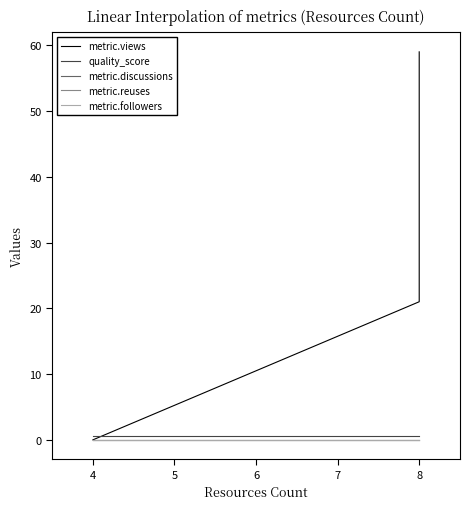

List the series in order of their peak value, highest first.

metric.views, quality_score, metric.discussions, metric.reuses, metric.followers